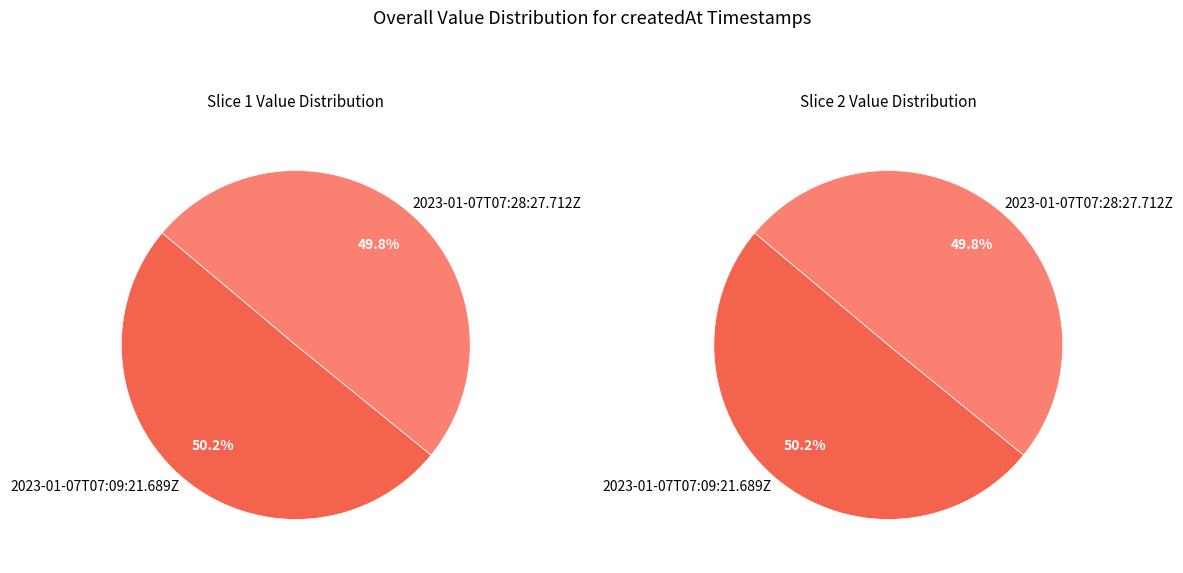

Does 2023-01-07T07:09:21.689Z account for over 50% of the chart?

Yes